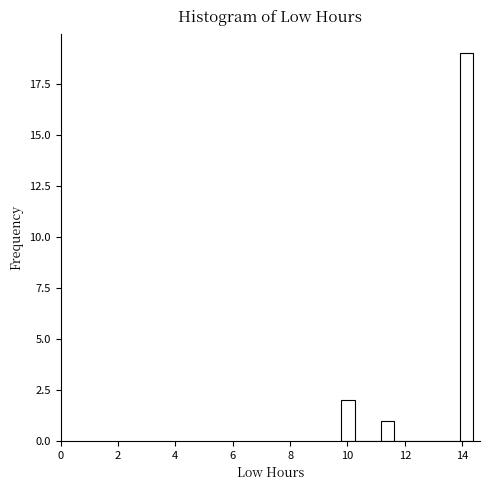

Read against the x-axis, roughly where is the centre of the tallest bar?

14.2